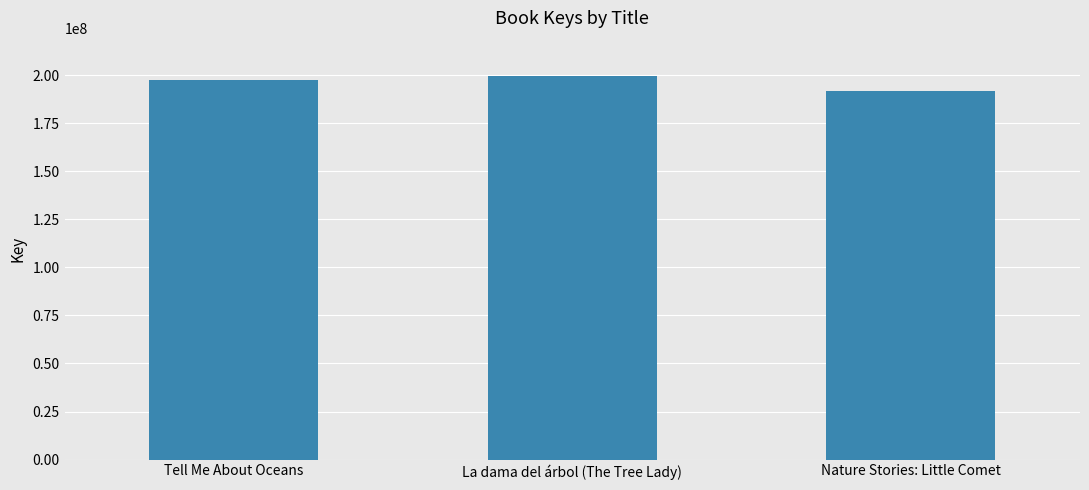

Where is the data nearest to the value 195638555?

Tell Me About Oceans